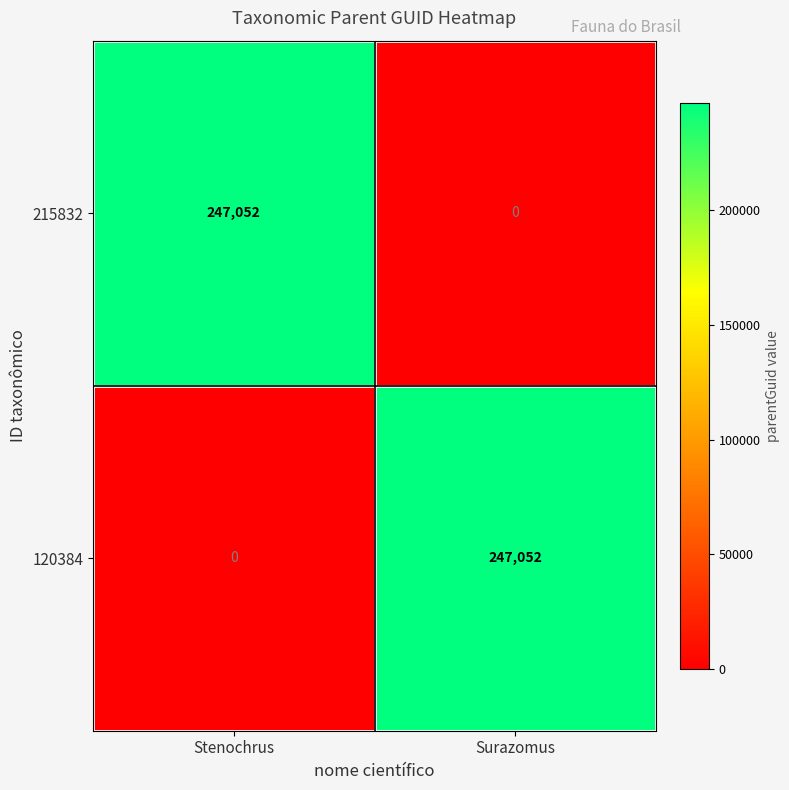

What is the maximum value for 120384?

247052